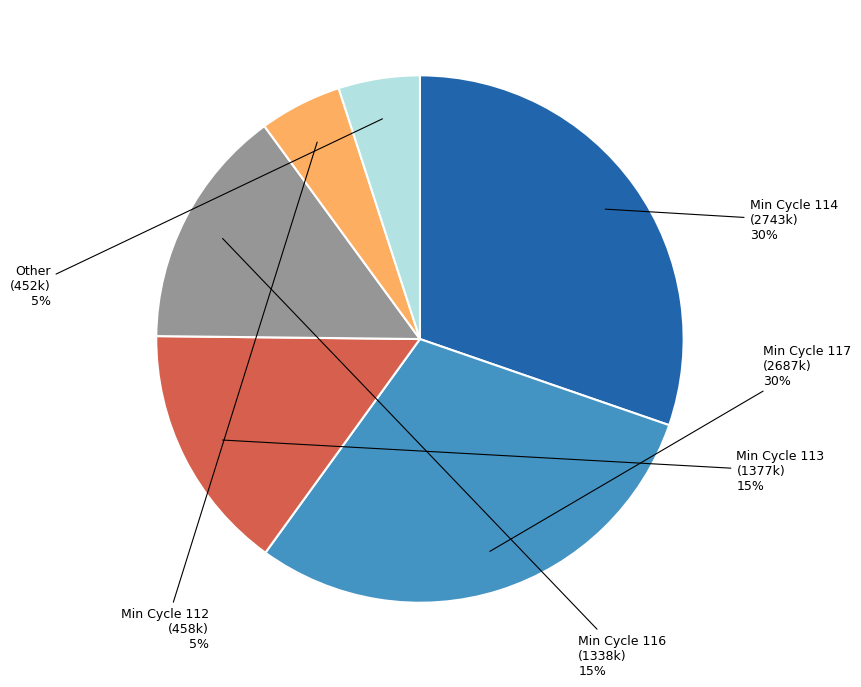

How many slices are in this pie chart?

6